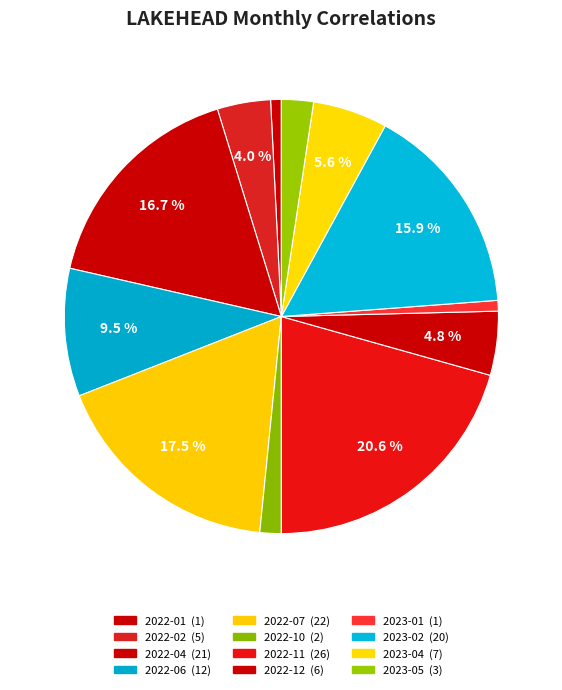

How many slices are in this pie chart?

12